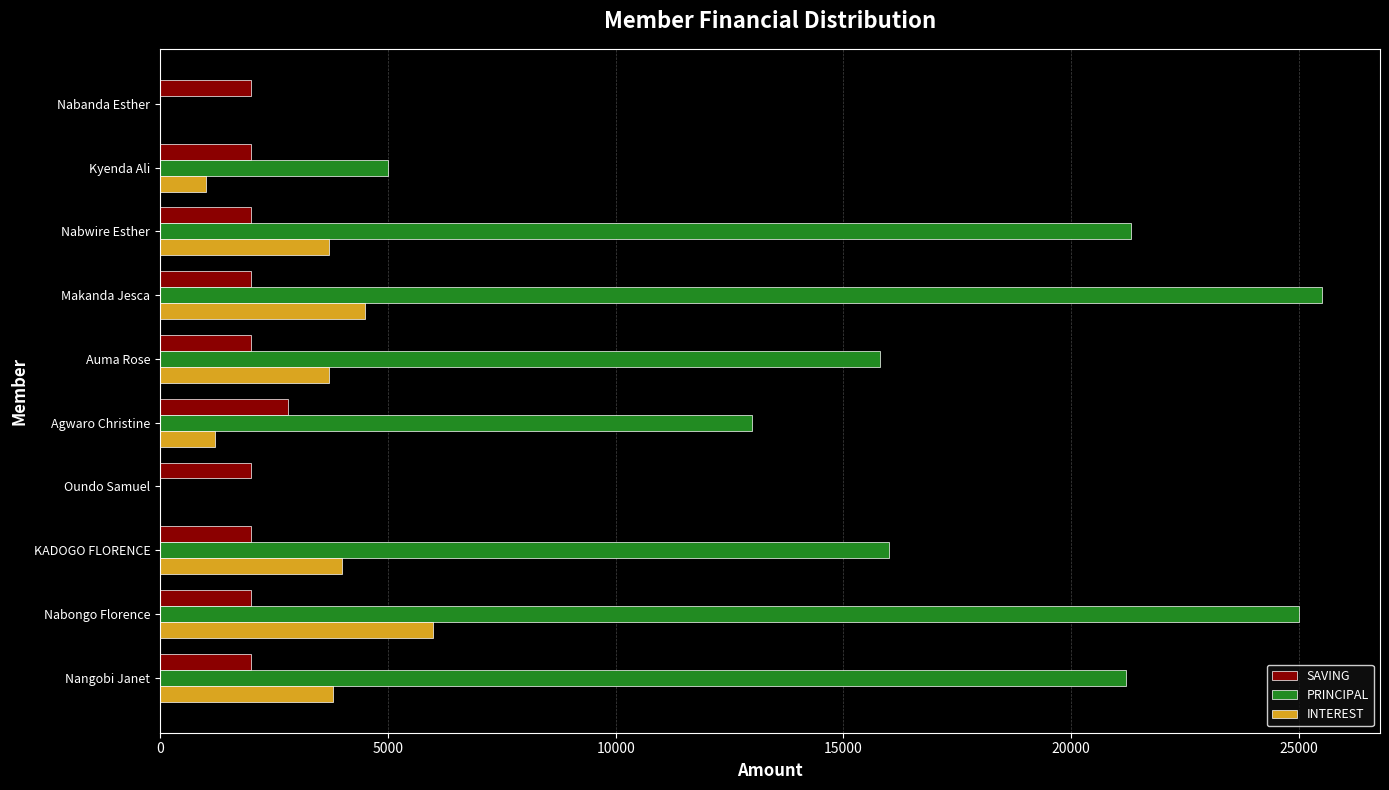

What is the highest value of the PRINCIPAL series?

25500